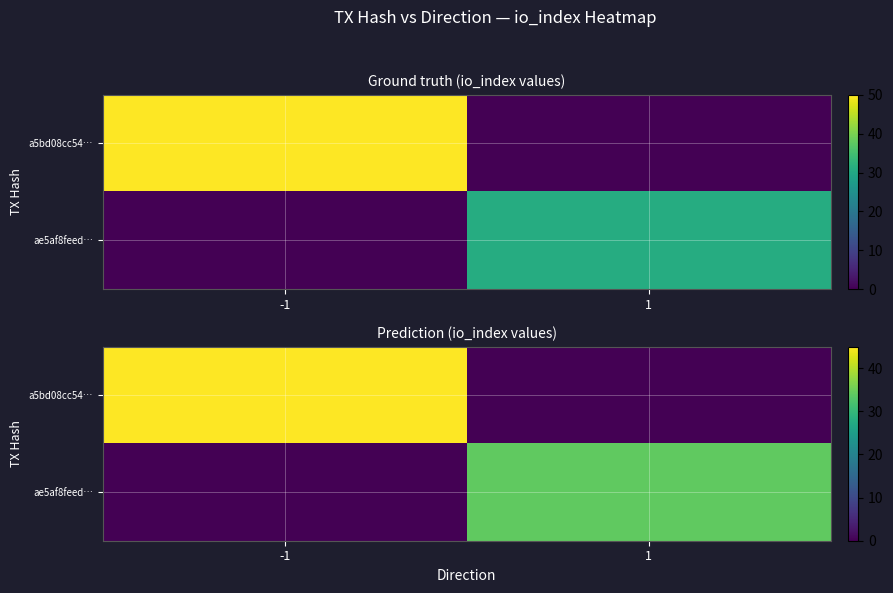

True or false: ae5af8feed… has a value of 7.8 at 1.

False